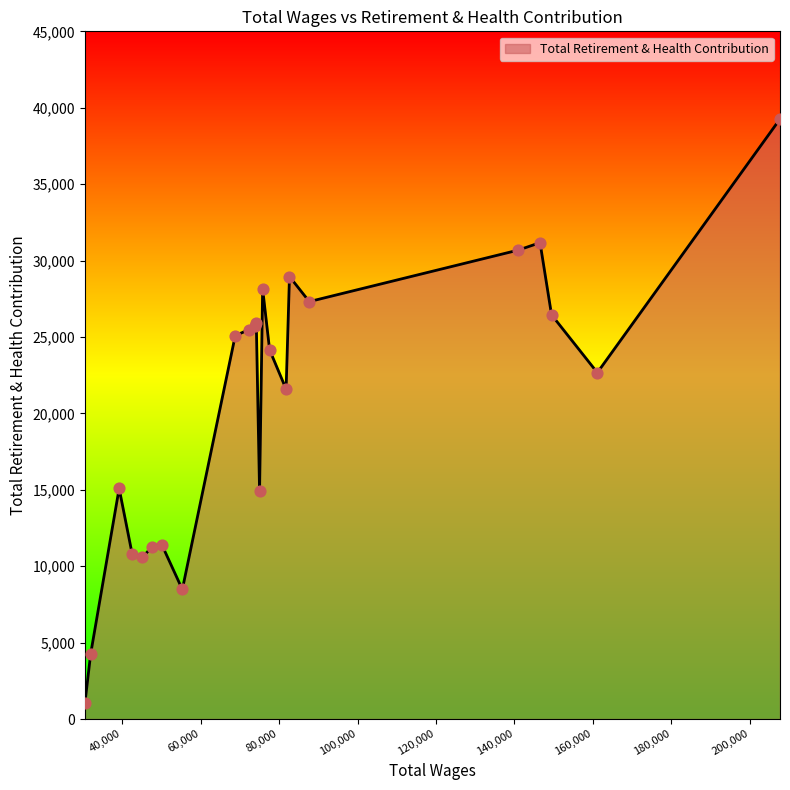

What is the greatest value displayed?

39264